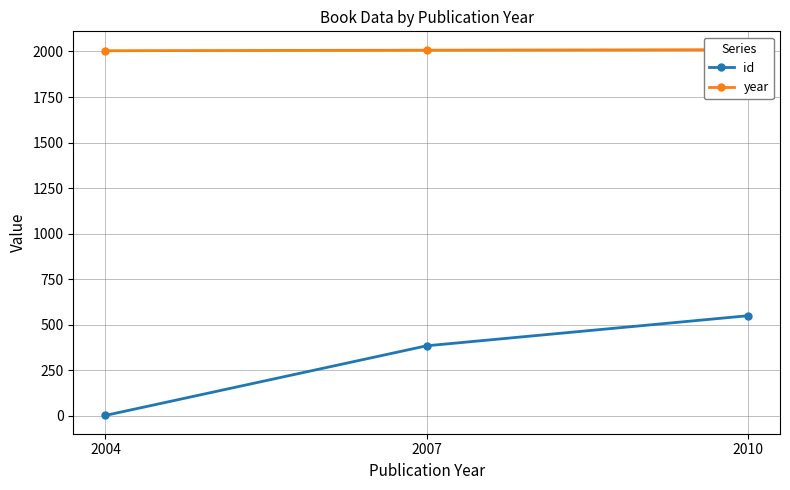

At how many categories does at least one series exceed 272?

3